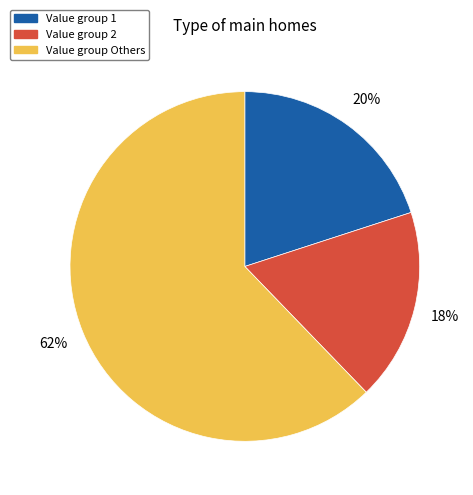

Which has a higher value, Value group Others or Value group 2?

Value group Others